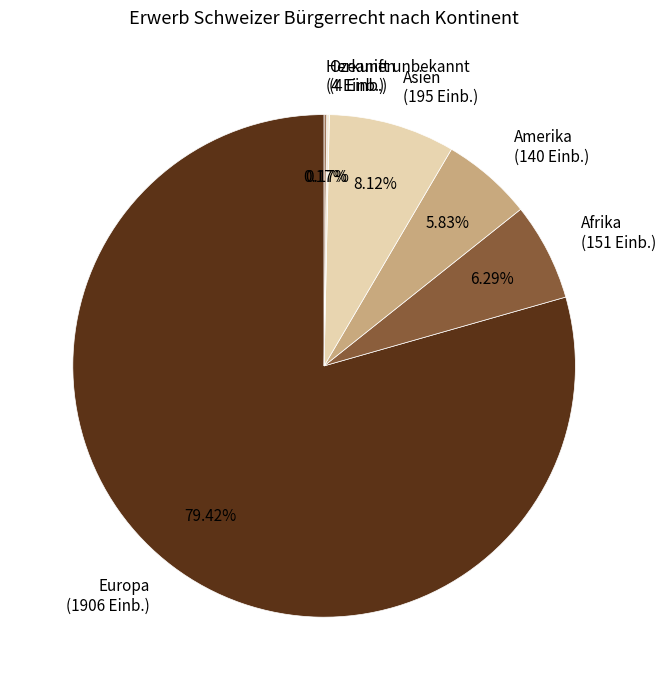

Which category has the biggest portion of the pie?

Europa